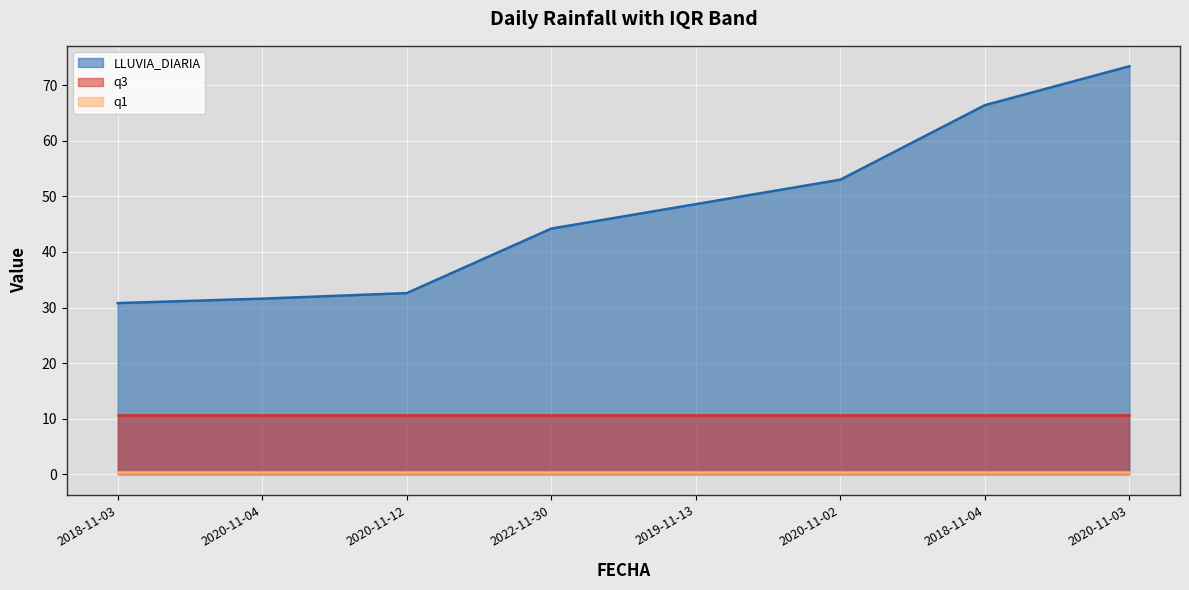

Reading left to right, what are all the values shown in this chart?

LLUVIA_DIARIA: 2018-11-03=30.8	2020-11-04=31.6	2020-11-12=32.6	2022-11-30=44.2	2019-11-13=48.6	2020-11-02=53.0	2018-11-04=66.4	2020-11-03=73.4
q1: 2018-11-03=0.4	2020-11-04=0.4	2020-11-12=0.4	2022-11-30=0.4	2019-11-13=0.4	2020-11-02=0.4	2018-11-04=0.4	2020-11-03=0.4
q3: 2018-11-03=10.8	2020-11-04=10.8	2020-11-12=10.8	2022-11-30=10.8	2019-11-13=10.8	2020-11-02=10.8	2018-11-04=10.8	2020-11-03=10.8